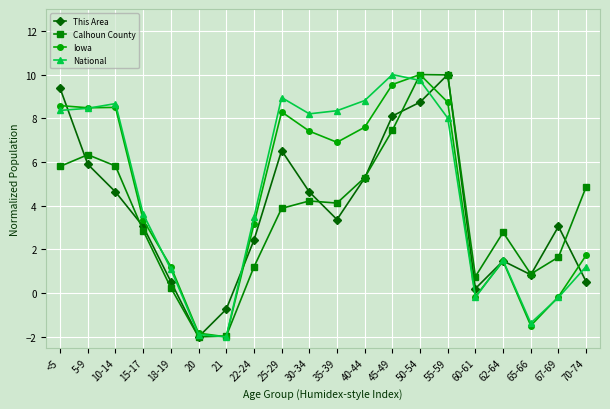

What is the greatest value displayed?

10.0